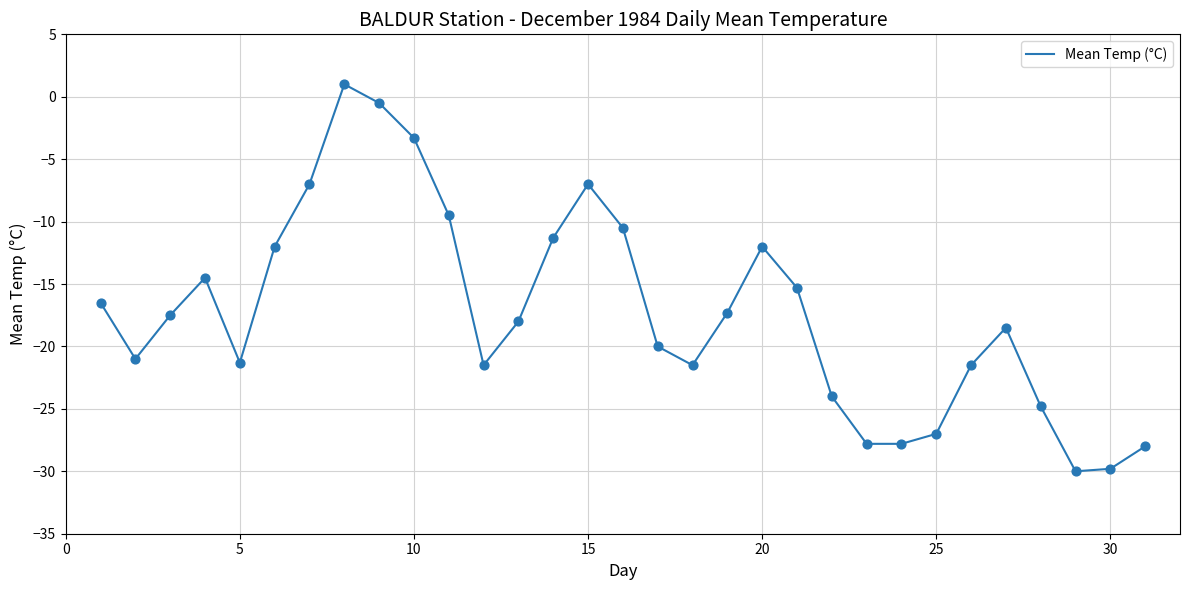

What is the maximum value shown in the chart?

1.0